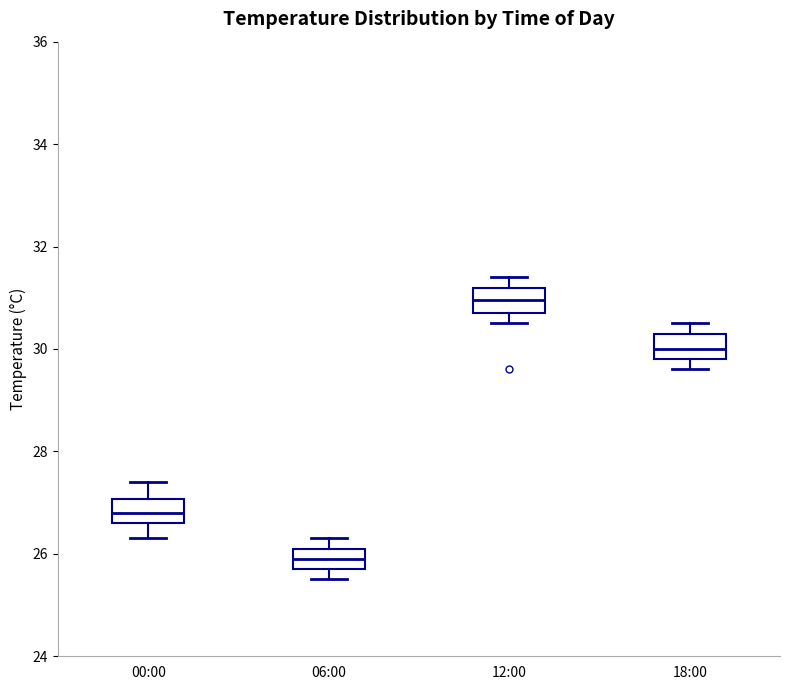

Where is the lower edge of the box for 12:00 on the y-axis? The values are not printed on the chart, so give them approximately, as read against the axis.

30.8